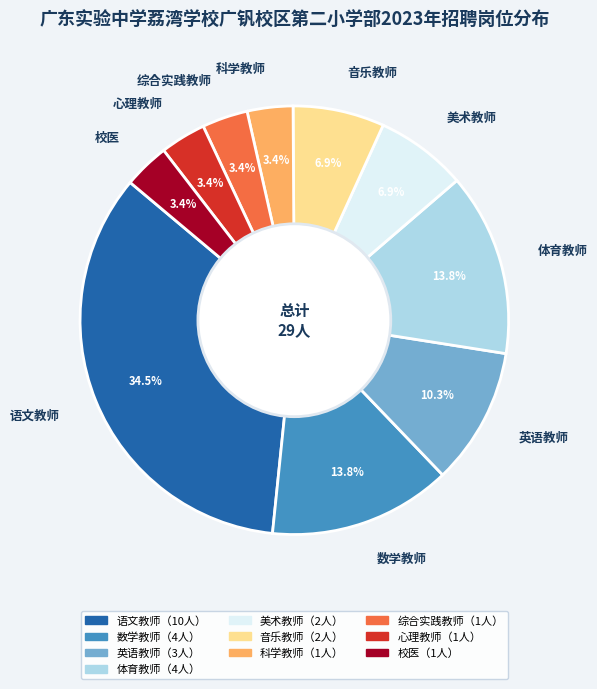

Is 体育教师 the majority of the pie?

No